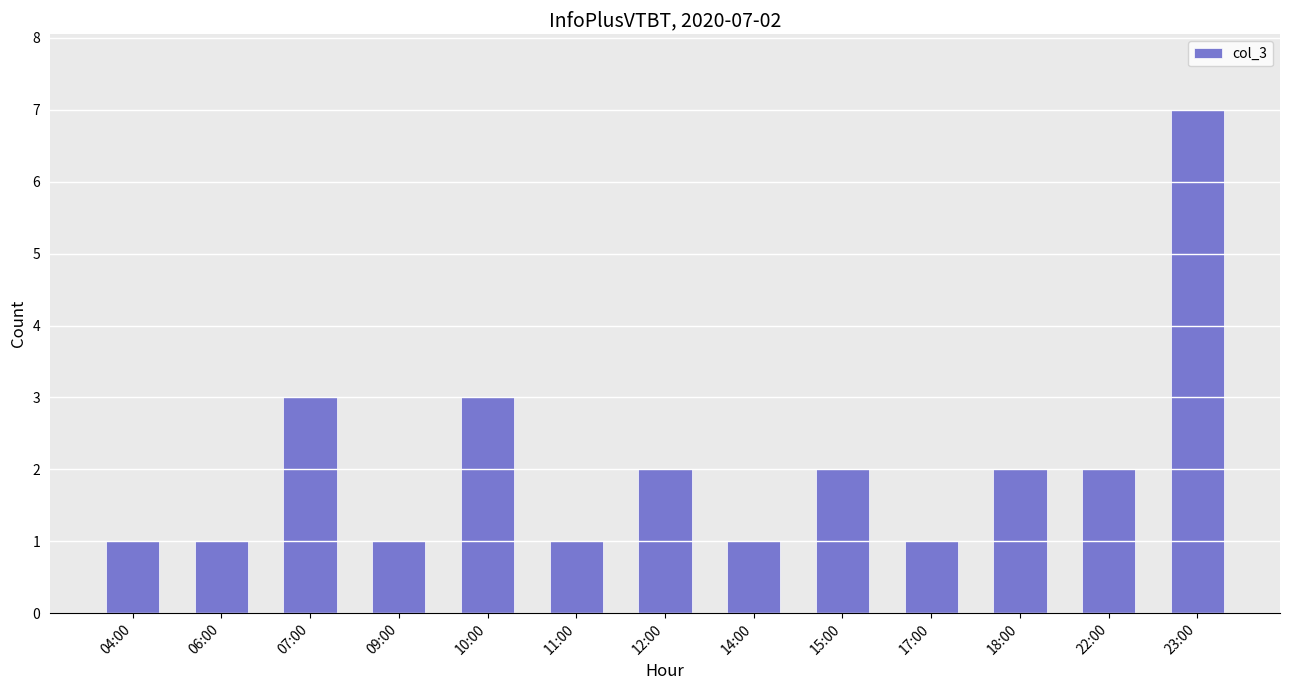

True or false: the data shows 3 at 12:00.

False